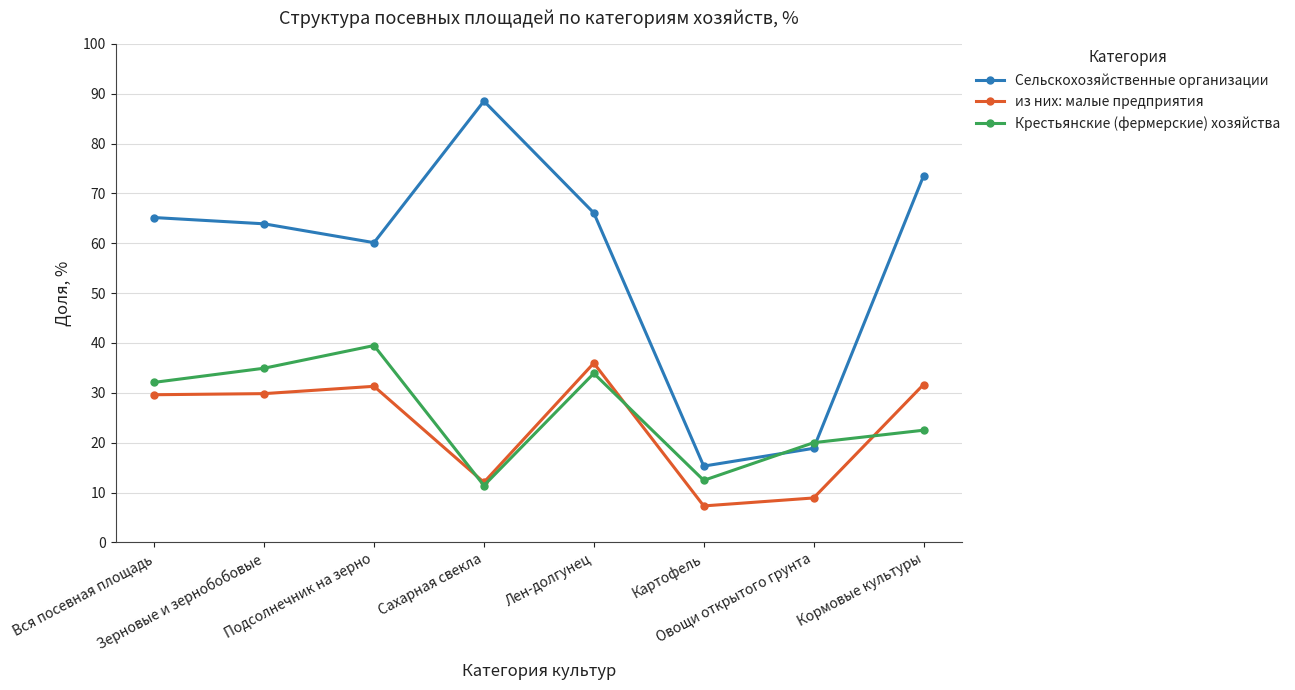

True or false: из них: малые предприятия and Сельскохозяйственные организации cross at least once.

False